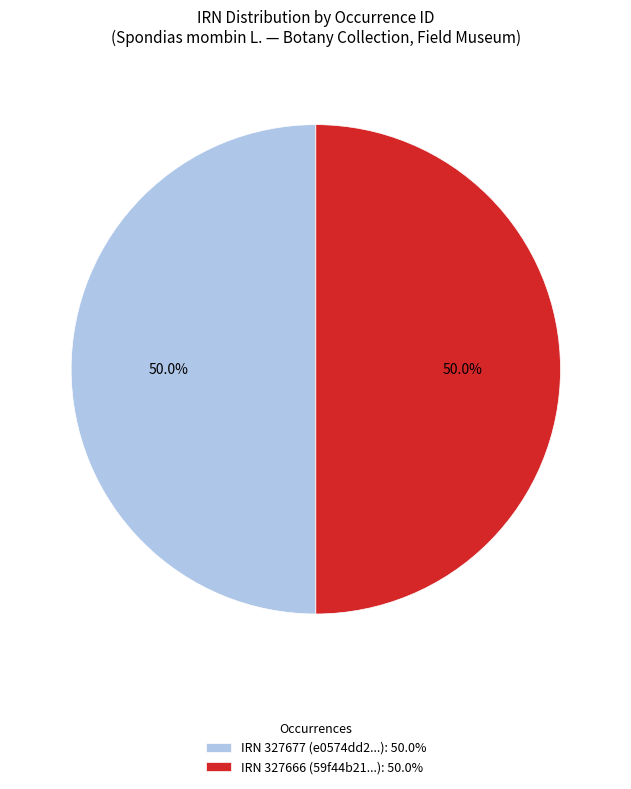

How many segments does this pie chart have?

2